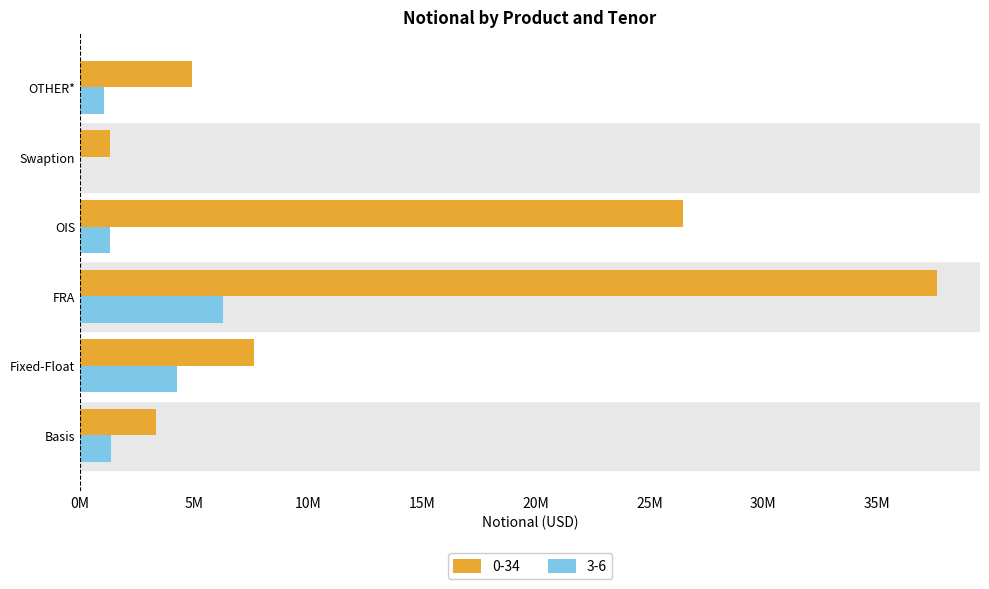

At which category is the sum across all series the highest?

FRA